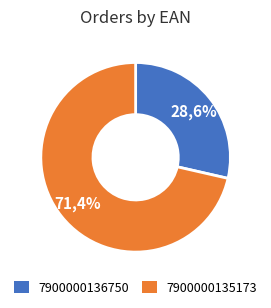

True or false: 7900000135173 accounts for 71% of the total.

True